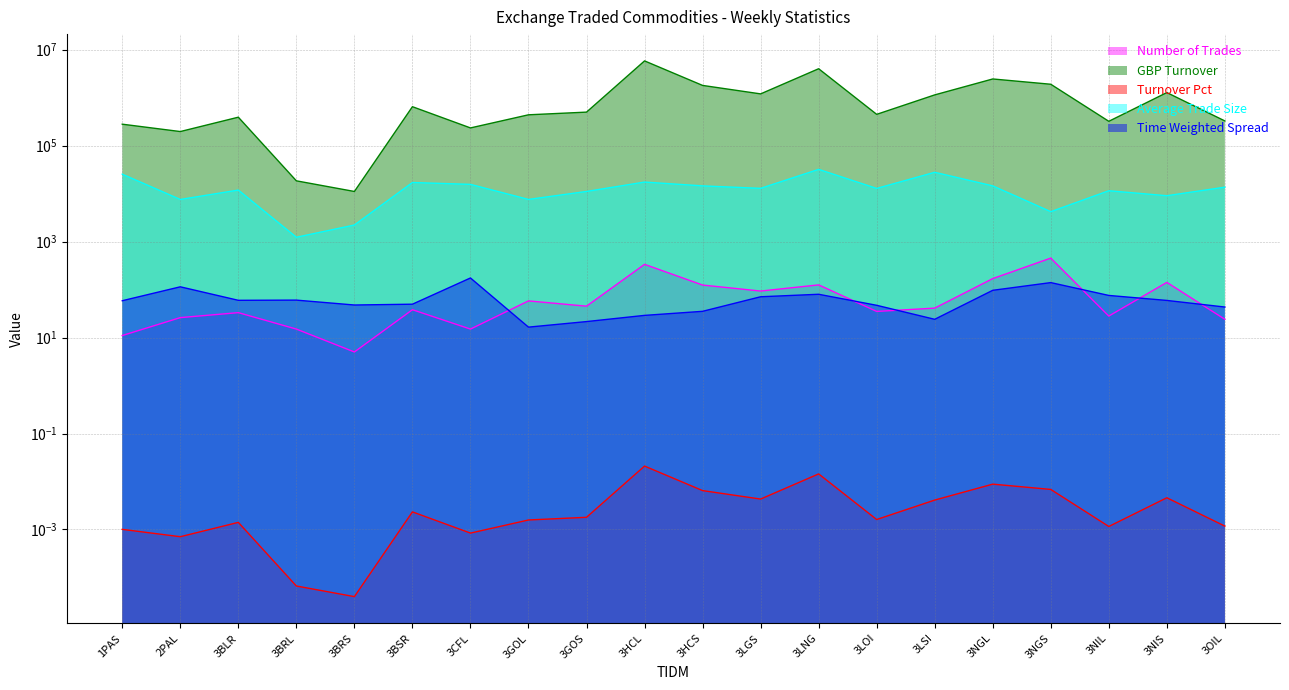

Between 3LGS and 3LNG, which is larger?

3LNG